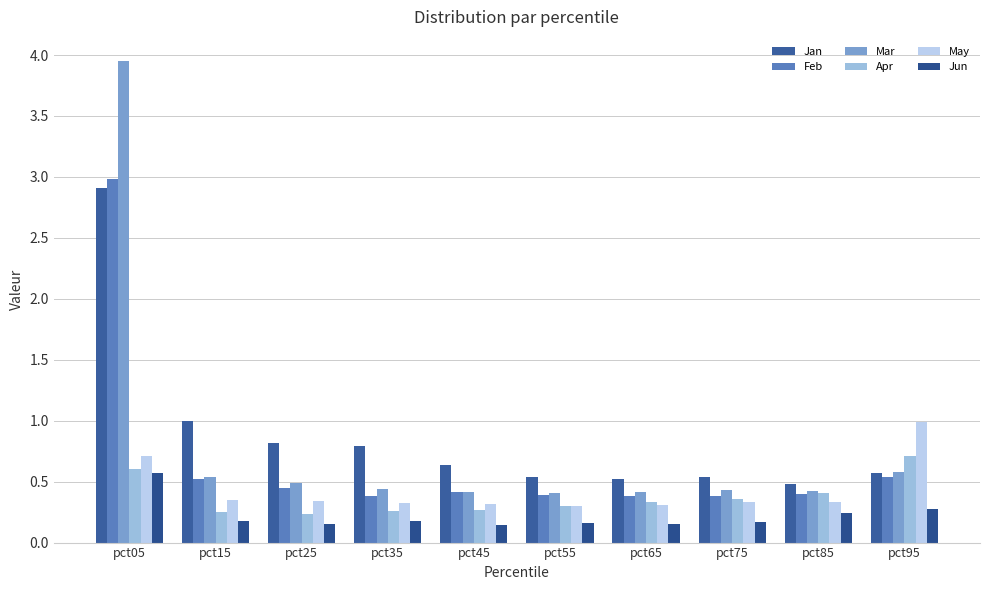

How many data points does each series have?

10